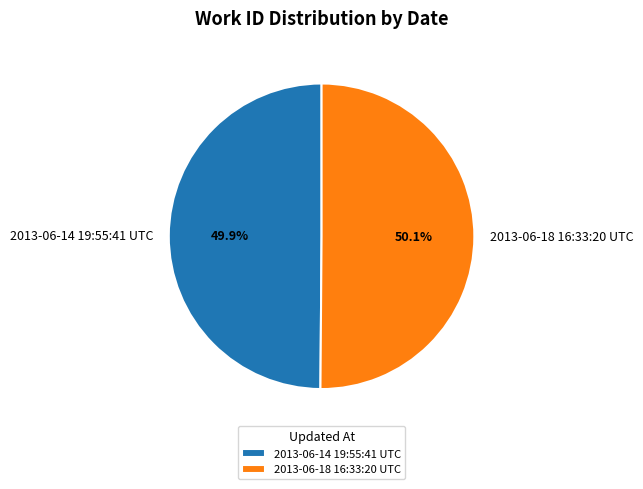

To the nearest percent, what percentage of the pie is 2013-06-18 16:33:20 UTC?

50%